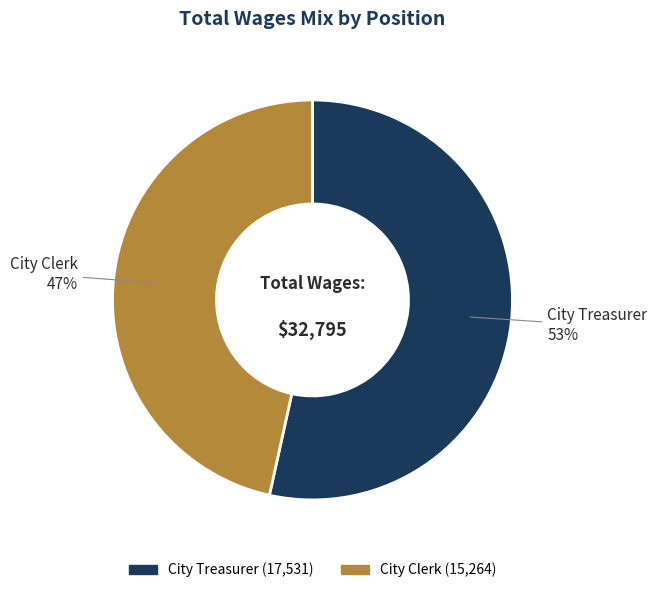

Which category has the smallest portion of the pie?

City Clerk